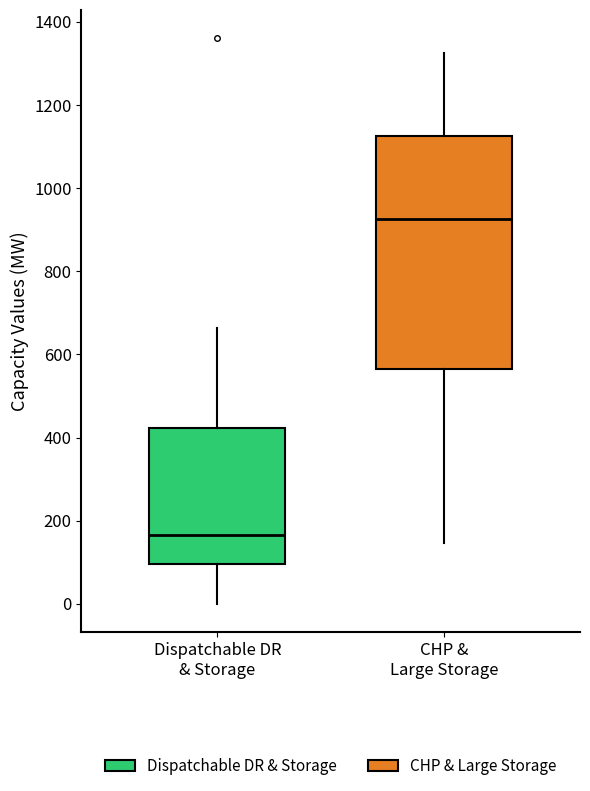

Reading left to right, transcribe this box plot: for each box, give where its median line is, the range the box spans, and where its two whiskers end, as read against the y-axis. The values are not printed on the chart, so give them approximately, as read against the axis.

Dispatchable DR & Storage: median 160, box 100 to 420, whiskers 0 to 660
CHP & Large Storage: median 920, box 560 to 1120, whiskers 140 to 1320